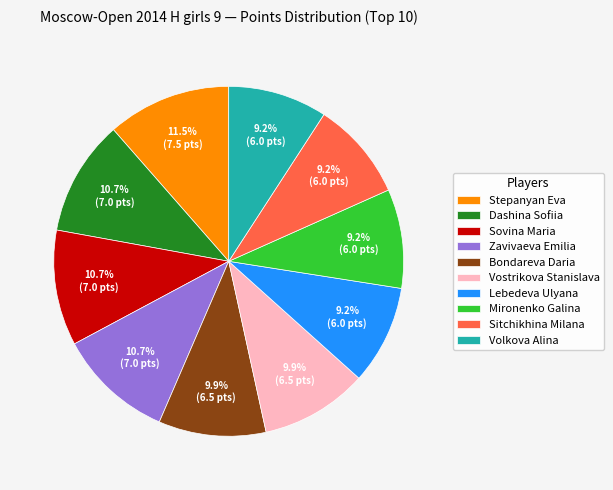

Is there a majority slice in this chart?

No